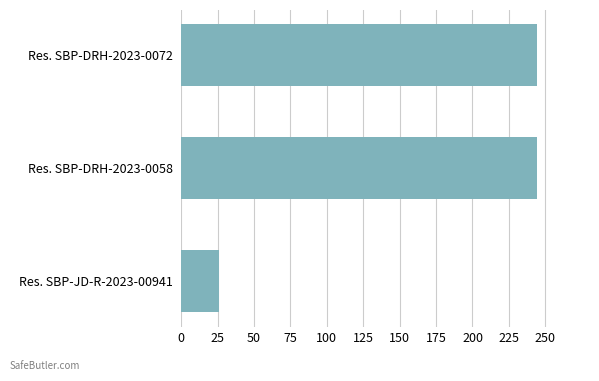

What is the ratio of the value at Res. SBP-DRH-2023-0058 to the value at Res. SBP-JD-R-2023-00941?

9.4